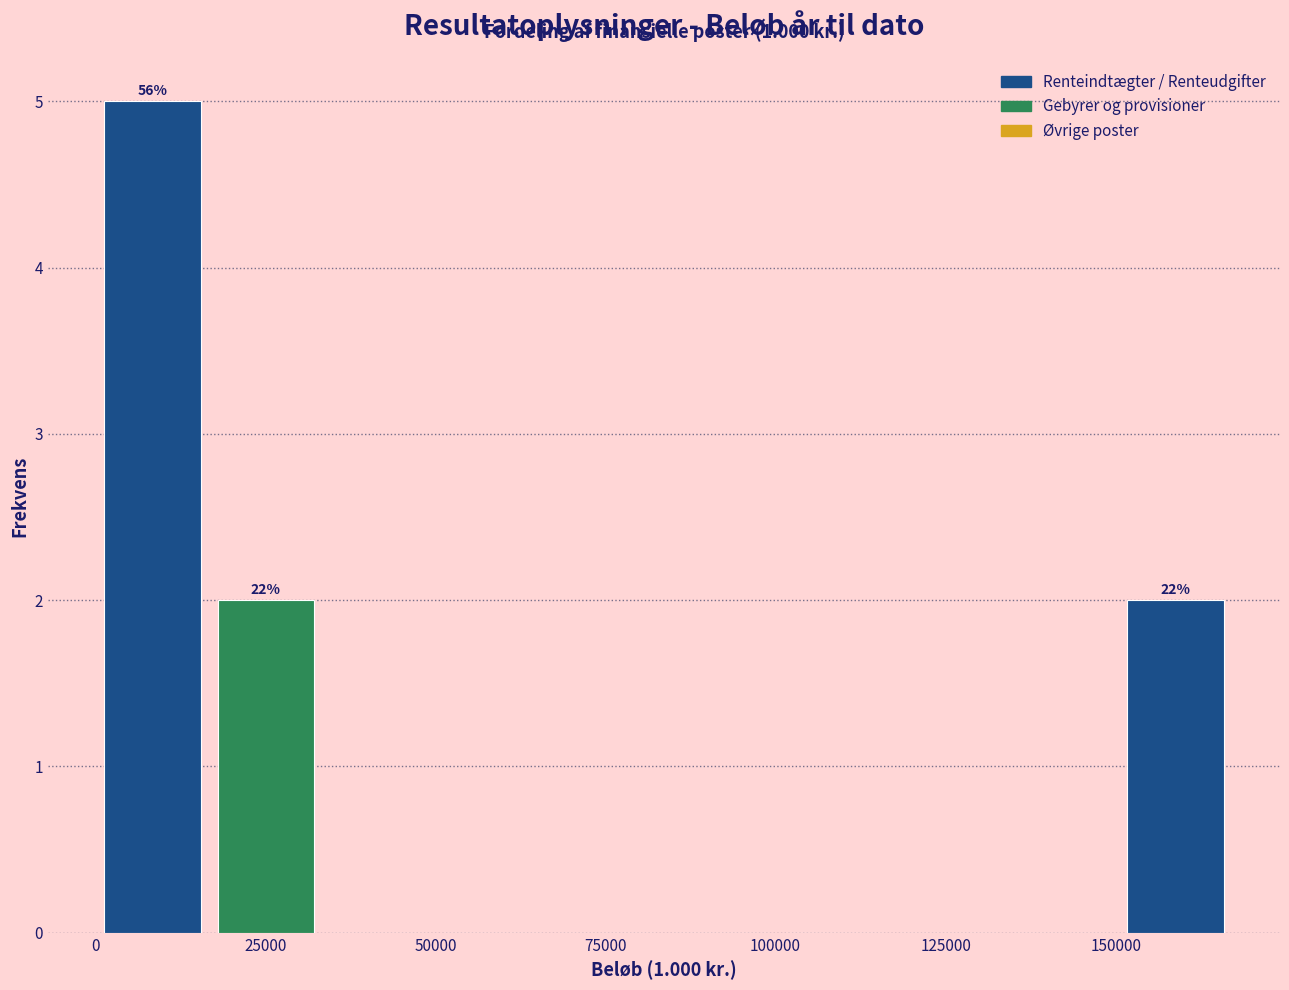

Around what value on the x-axis is the tallest bar? Give the approximate position of its centre, as read against the axis.

10000